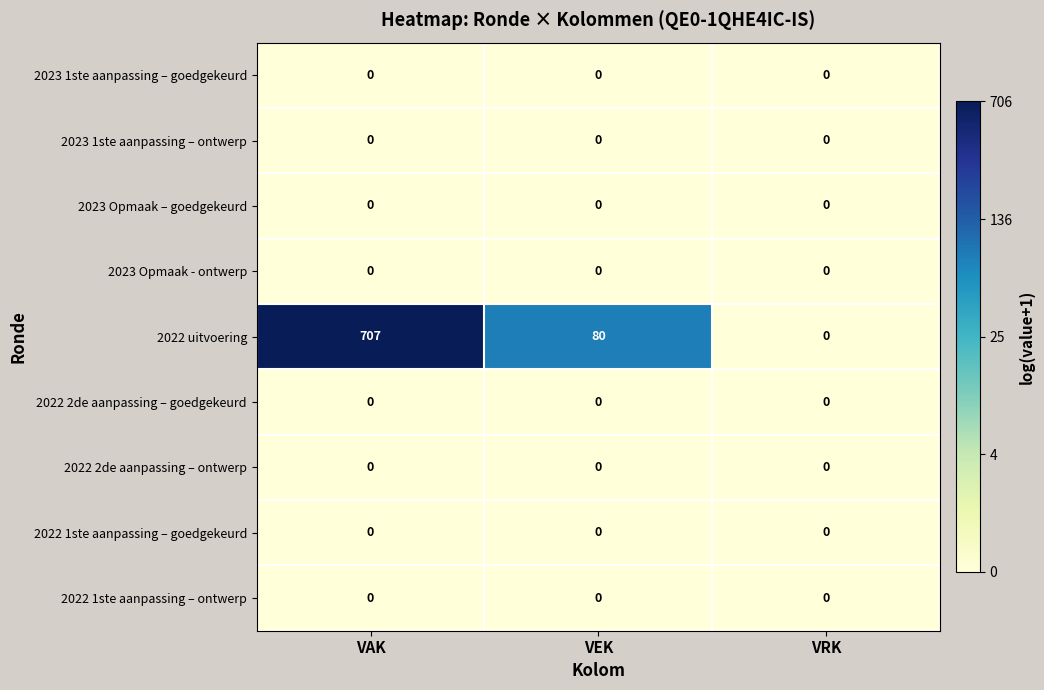

Which category has the highest value across all series?

VAK